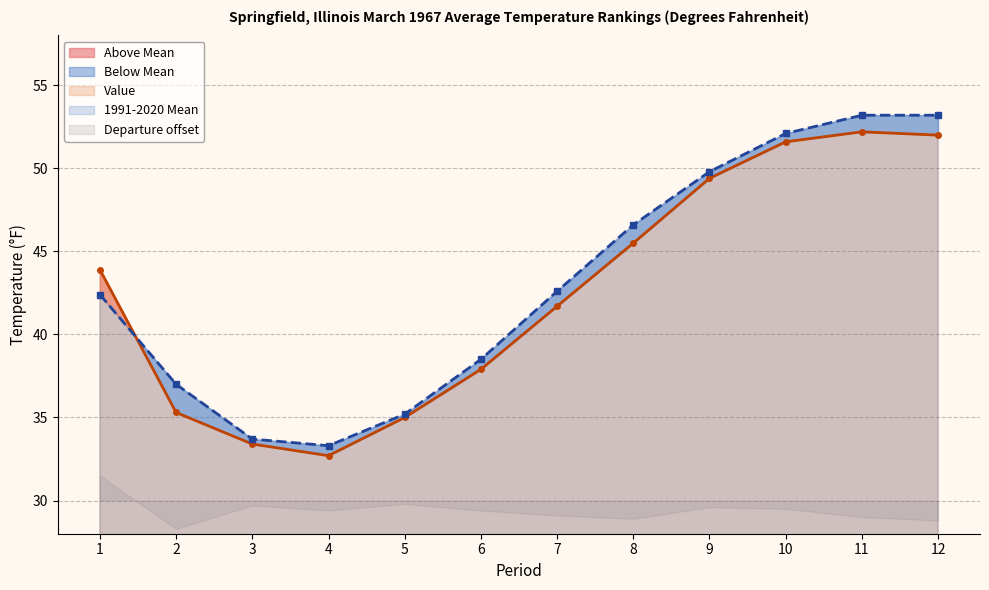

Rank the categories by 1991-2020 Mean value from lowest to highest.

4, 3, 5, 2, 6, 1, 7, 8, 9, 10, 11, 12